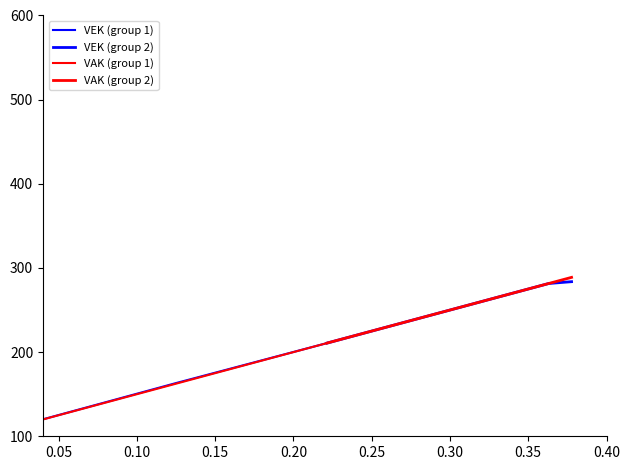

Which series has the largest total across all categories?

VAK (group 2)